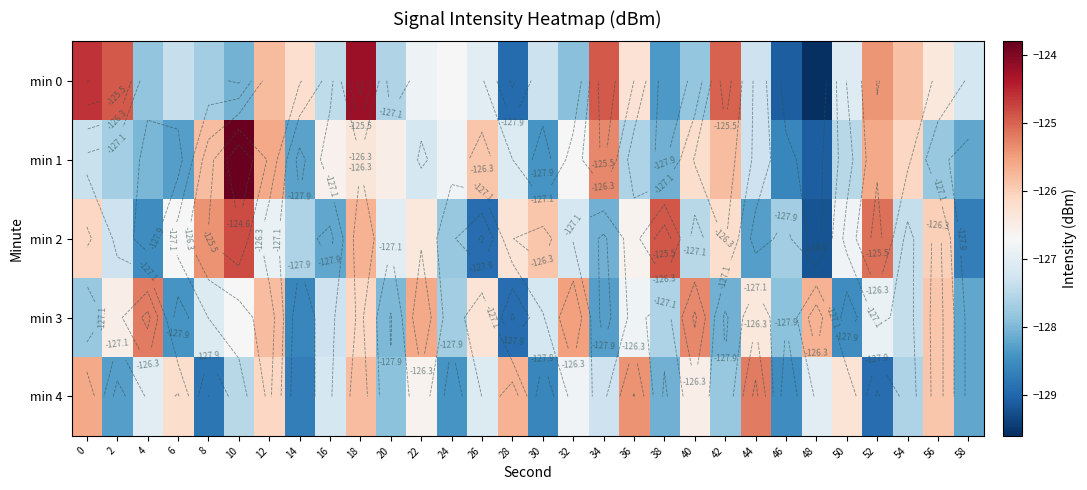

What is the difference between the maximum and second lowest values in the min 1 series?

4.8